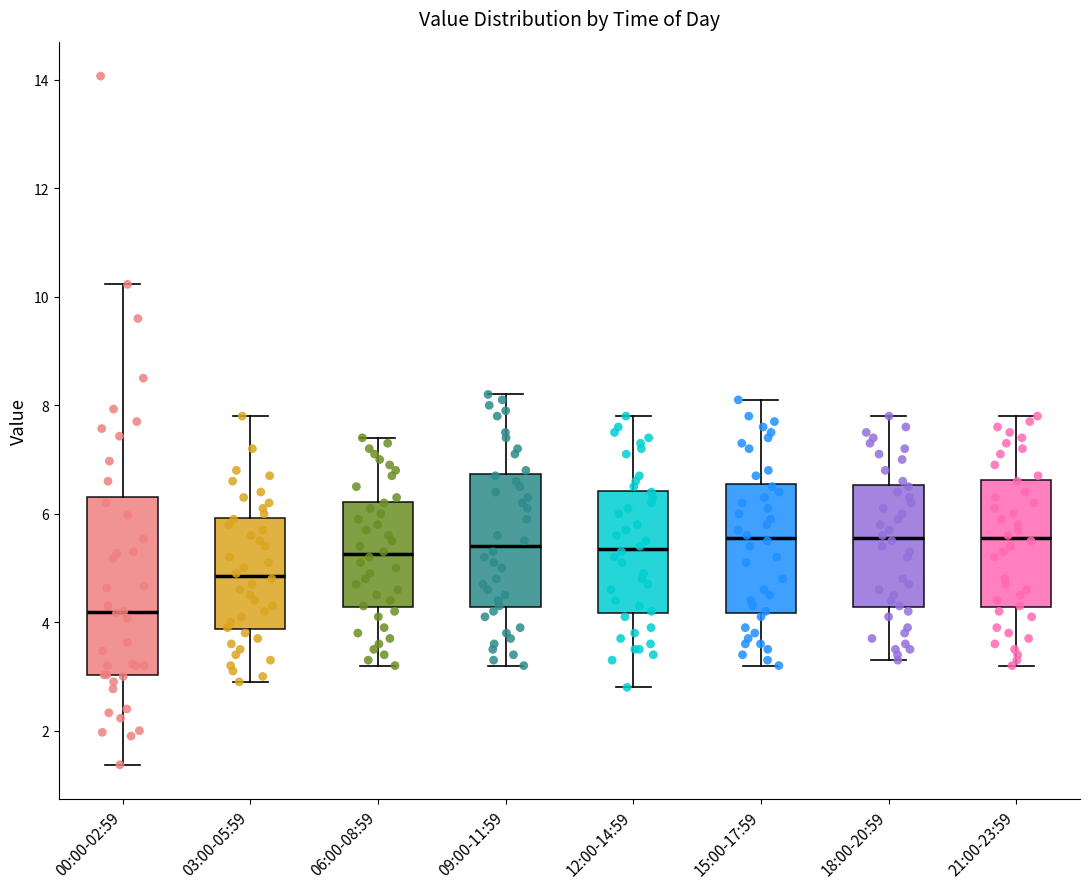

Reading left to right, read every box against the y-axis: the position of its median line, the range the box covers, and the ends of its whiskers. The values are not printed on the chart, so give them approximately, as read against the axis.

00:00-02:59: median 4.2, box 3.0 to 6.4, whiskers 1.4 to 10.2
03:00-05:59: median 4.8, box 3.8 to 6.0, whiskers 3.0 to 7.8
06:00-08:59: median 5.2, box 4.2 to 6.2, whiskers 3.2 to 7.4
09:00-11:59: median 5.4, box 4.2 to 6.8, whiskers 3.2 to 8.2
12:00-14:59: median 5.4, box 4.2 to 6.4, whiskers 2.8 to 7.8
15:00-17:59: median 5.6, box 4.2 to 6.6, whiskers 3.2 to 8.2
18:00-20:59: median 5.6, box 4.2 to 6.6, whiskers 3.4 to 7.8
21:00-23:59: median 5.6, box 4.2 to 6.6, whiskers 3.2 to 7.8